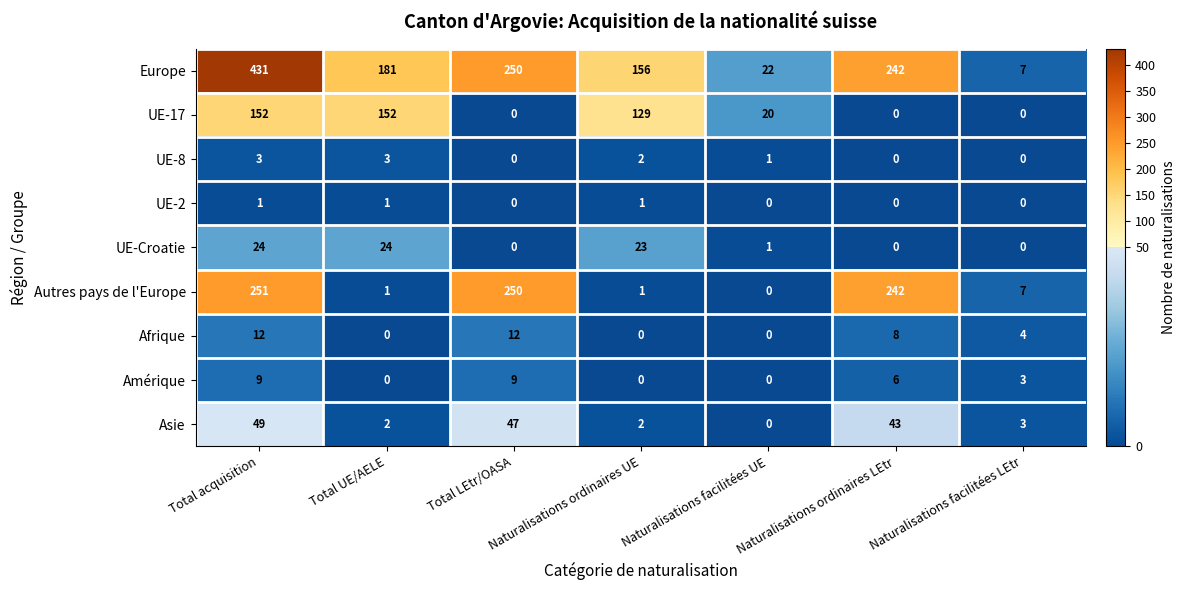

Rank the series by their maximum value, from lowest to highest.

UE-2, UE-8, Amérique, Afrique, UE-Croatie, Asie, UE-17, Autres pays de l'Europe, Europe